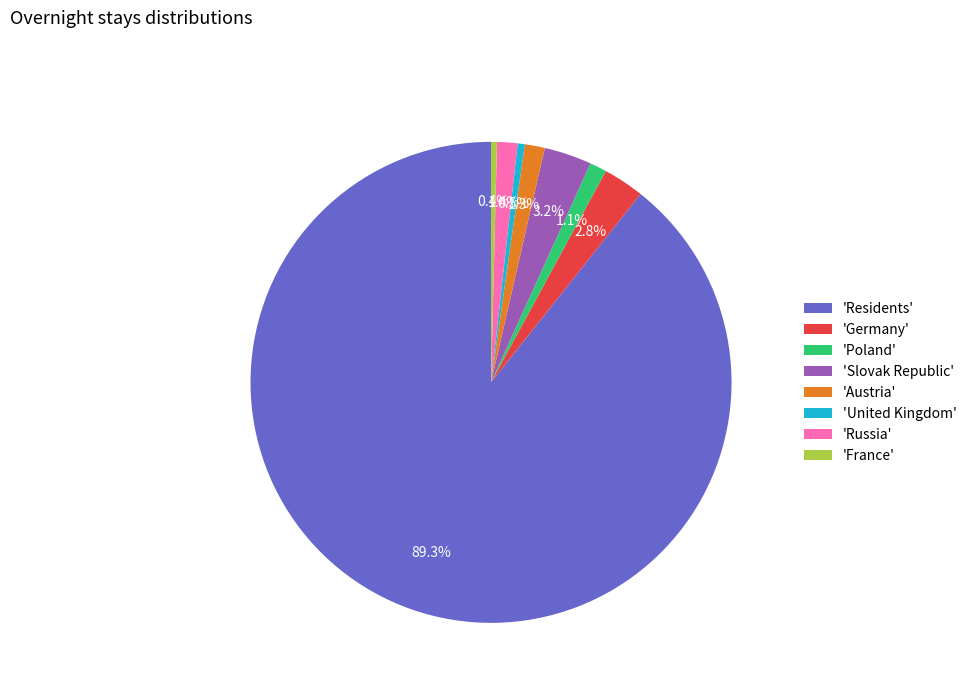

Approximately how many times larger is the value at 'Austria' compared to 'France'?

3.4